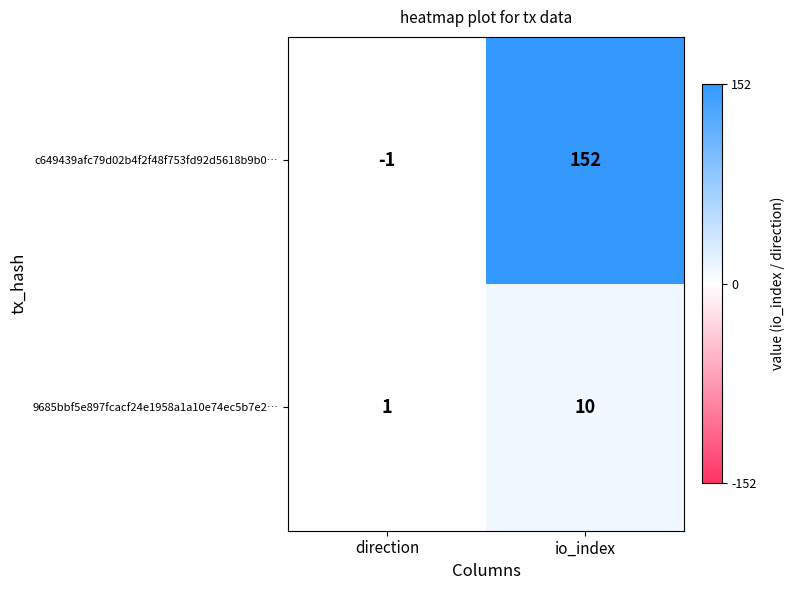

The 9685bbf5e897fcacf24e1958a1a10e74ec5b7e2… series shows 15 at io_index. True or false?

False